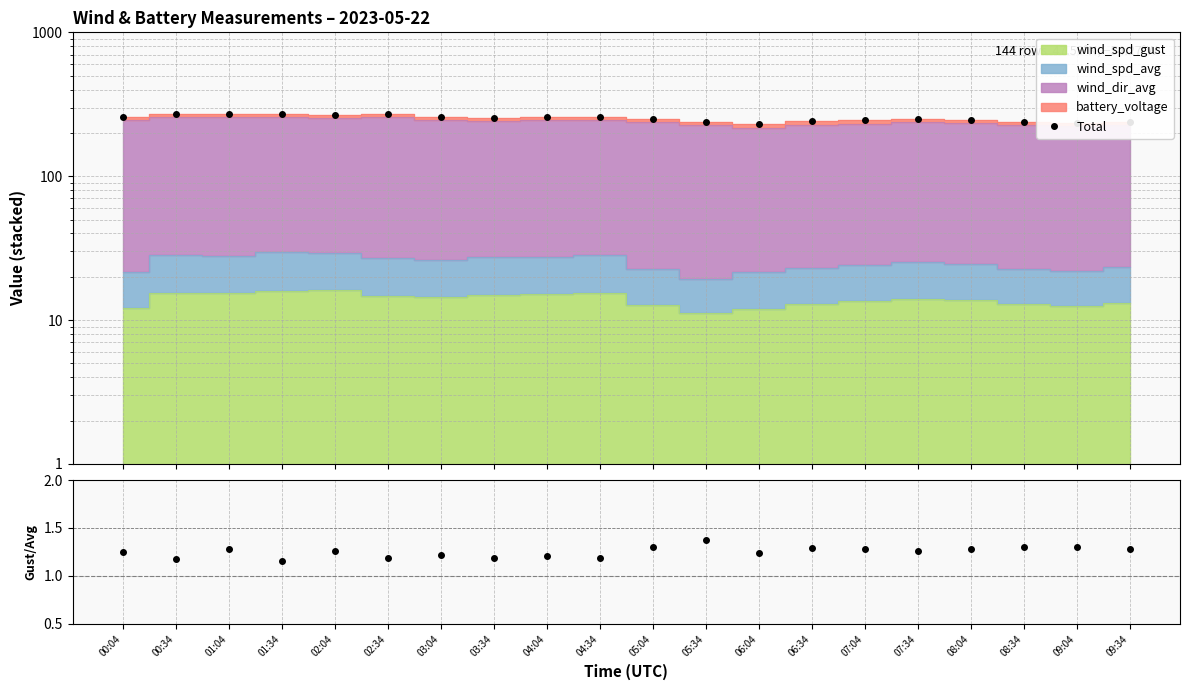

Between 01:34 and 03:34, which is larger?

01:34